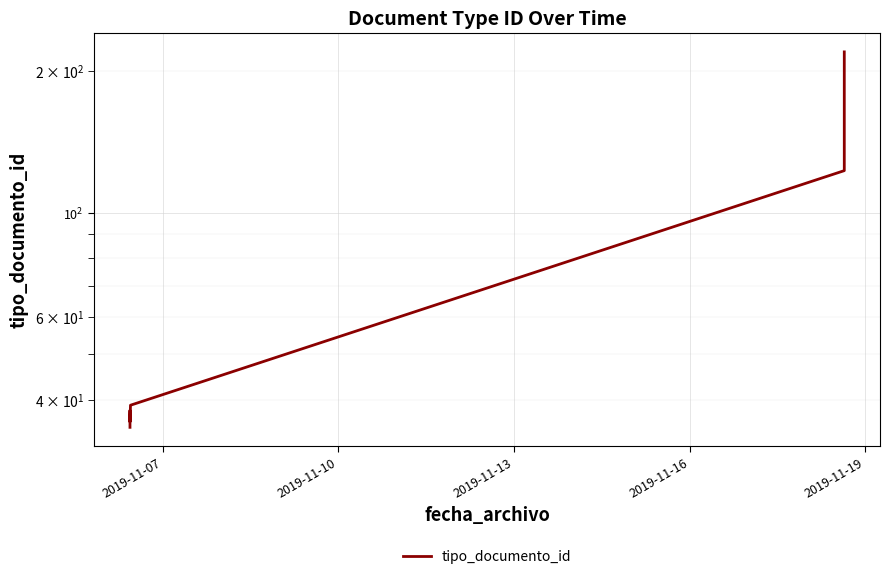

What is the ratio of the value at 2019-11-07 to the value at 2019-11-10?

0.9